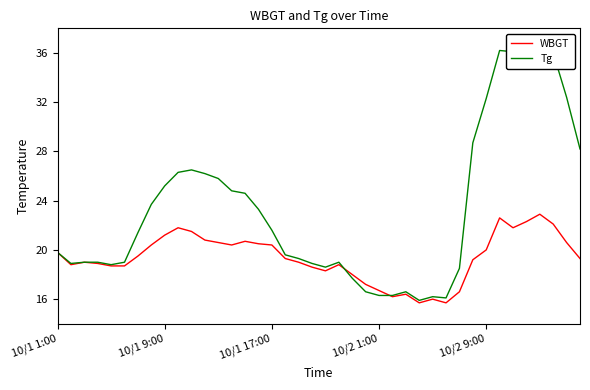

Rank the series at 10/2 1:00 from highest to lowest value.

WBGT, Tg